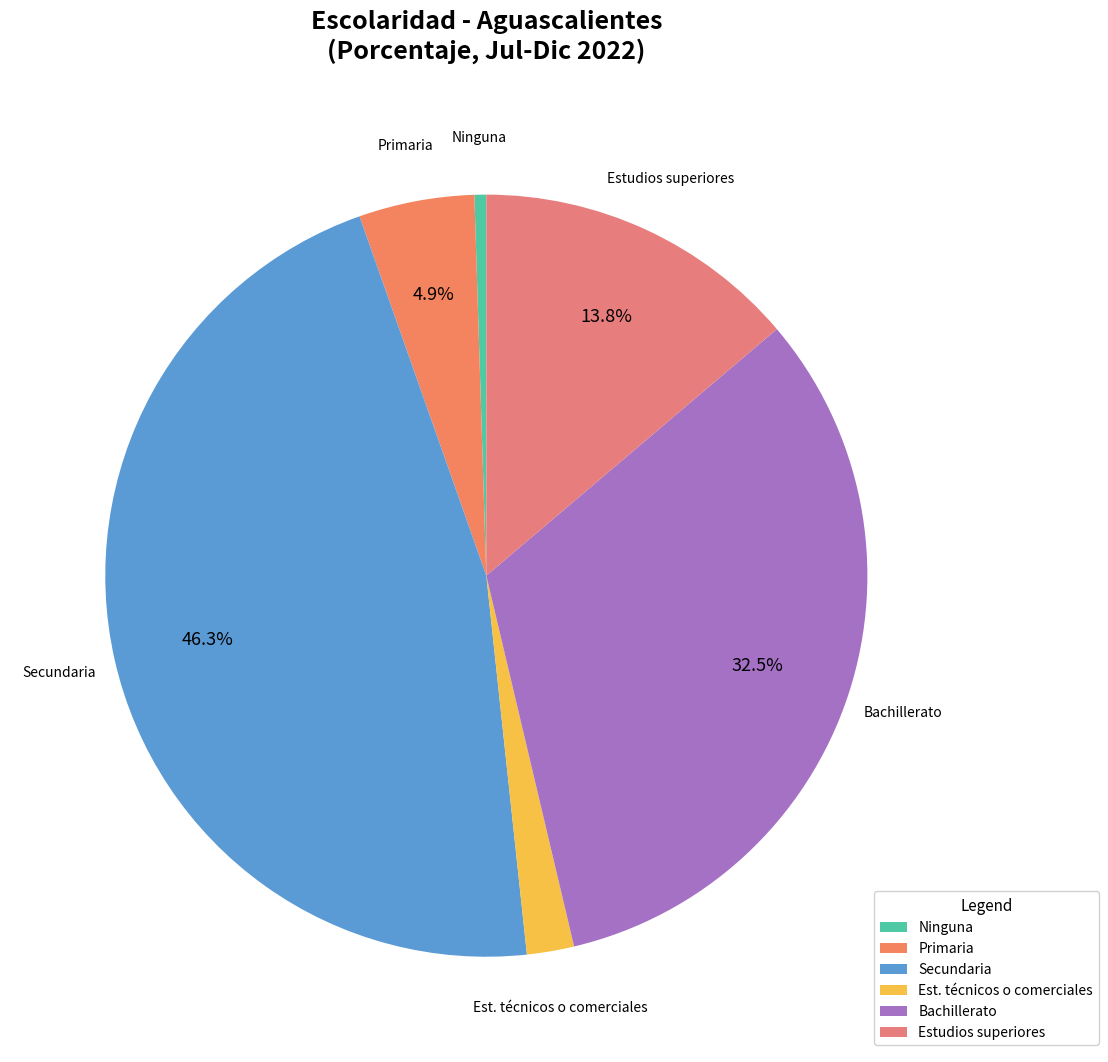

The Ninguna slice represents 11% of the pie. True or false?

False